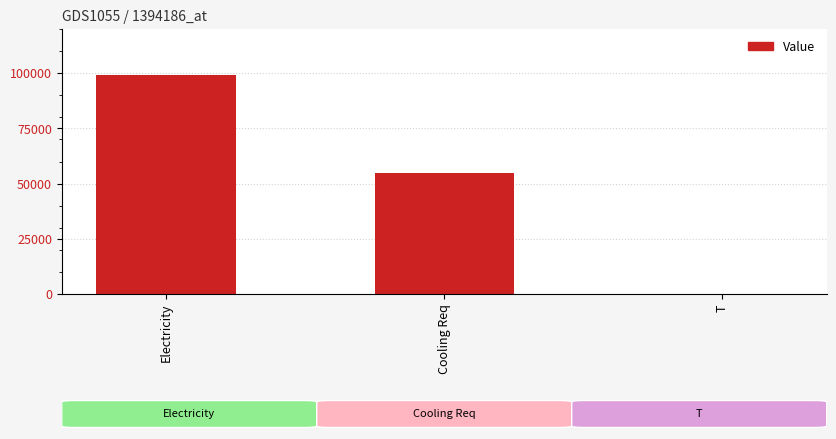

What is the change in value from Electricity to Cooling Req?

-44694